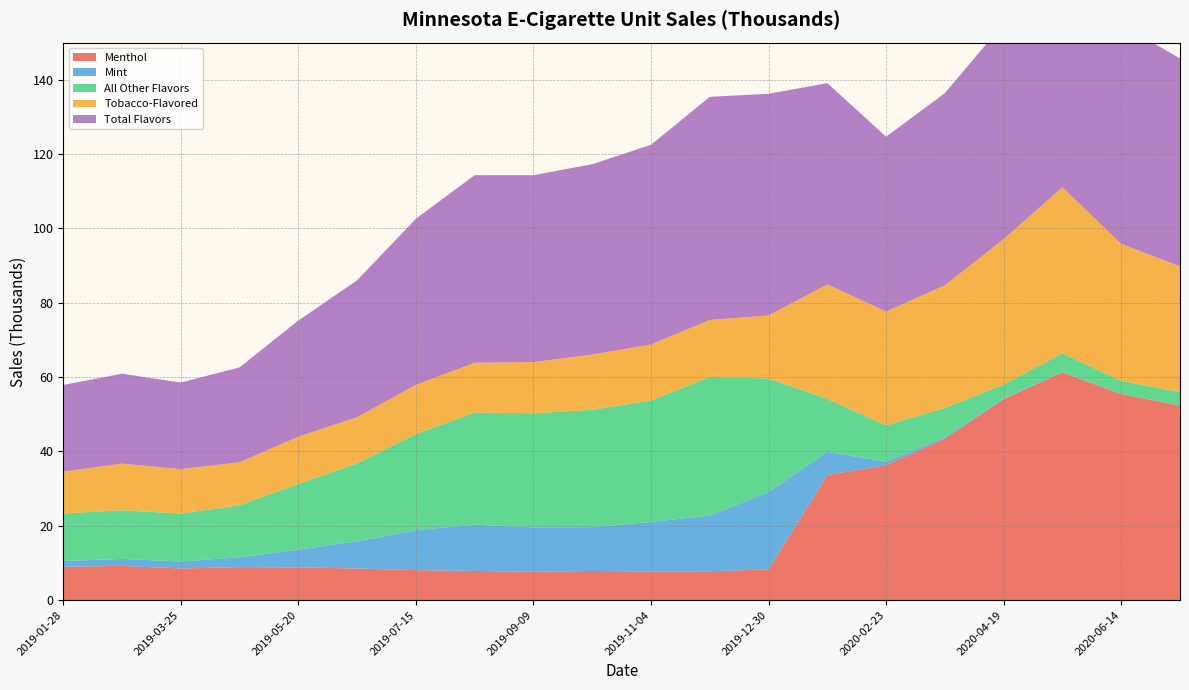

Reading right to left, transcribe all the data shown in this chart.

Menthol: 52.3	55.5	61.3	54.1	43.4	36.3	33.7	8.3	7.8	7.7	7.9	7.6	7.9	8.1	8.5	8.8	8.9	8.5	9.2	9.0
Mint: 0.1	0.0	0.1	0.2	0.4	0.9	6.2	20.8	15.0	13.3	11.8	11.9	12.4	10.7	7.3	4.8	2.7	1.9	1.9	1.6
All Other Flavors: 3.5	3.5	5.0	3.7	7.9	9.7	14.2	30.5	37.3	32.7	31.6	30.7	30.2	25.9	21.0	17.7	14.0	12.9	13.1	12.8
Tobacco-Flavored: 33.9	36.9	44.7	39.1	33.0	30.6	30.8	17.0	15.4	15.1	14.8	13.8	13.4	13.3	12.4	12.7	11.5	12.0	12.5	11.2
Total Flavors: 55.9	59.0	66.4	58.0	51.7	47.0	54.1	59.6	60.0	53.7	51.2	50.3	50.5	44.7	36.8	31.2	25.5	23.3	24.2	23.3